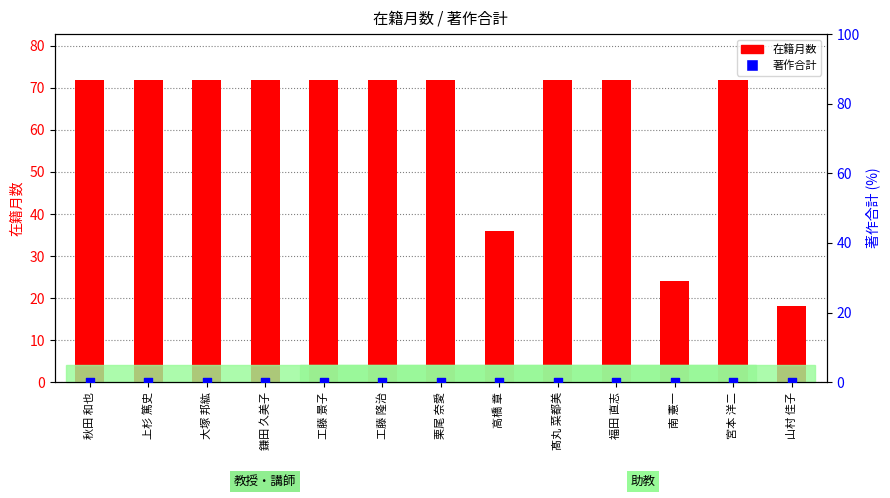

Which series reaches the maximum Y coordinate?

在籍月数